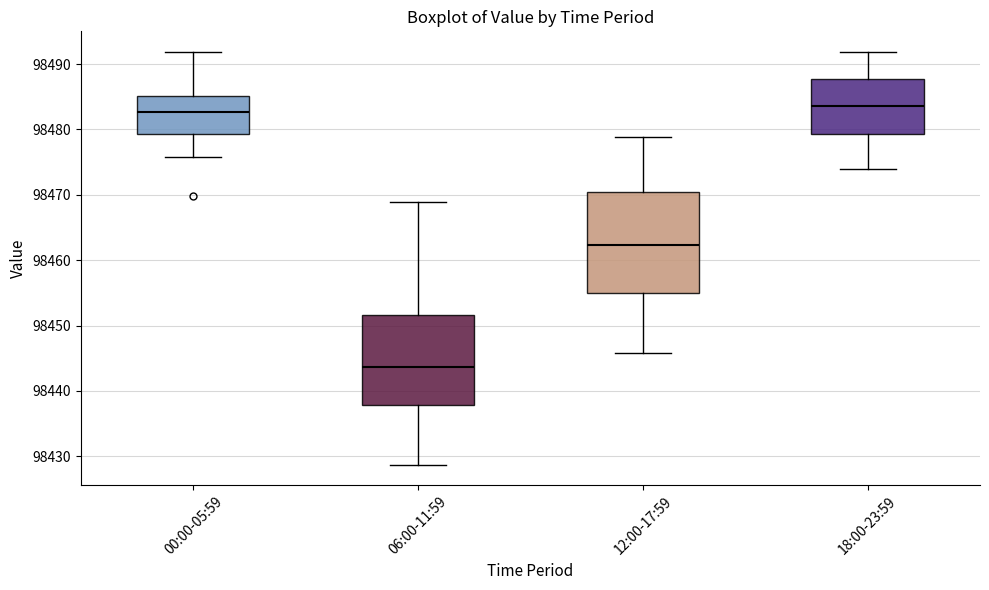

Reading left to right, transcribe this box plot: for each box, give where its median line is, the range the box spans, and where its two whiskers end, as read against the y-axis. The values are not printed on the chart, so give them approximately, as read against the axis.

00:00-05:59: median 98483, box 98479 to 98485, whiskers 98476 to 98492
06:00-11:59: median 98444, box 98438 to 98452, whiskers 98429 to 98469
12:00-17:59: median 98462, box 98455 to 98470, whiskers 98446 to 98479
18:00-23:59: median 98484, box 98479 to 98488, whiskers 98474 to 98492